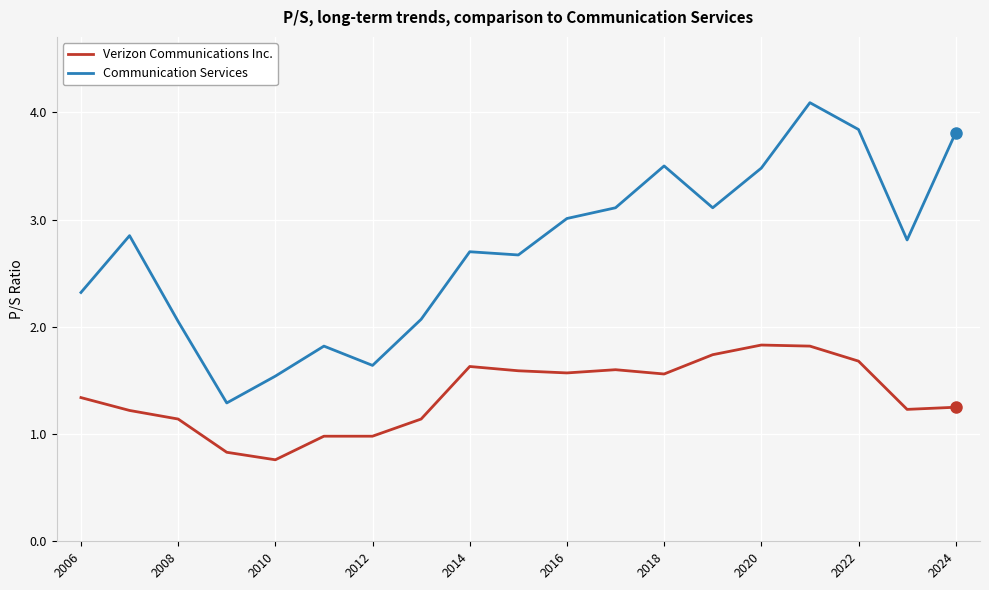

What is the maximum value shown in the chart?

4.1